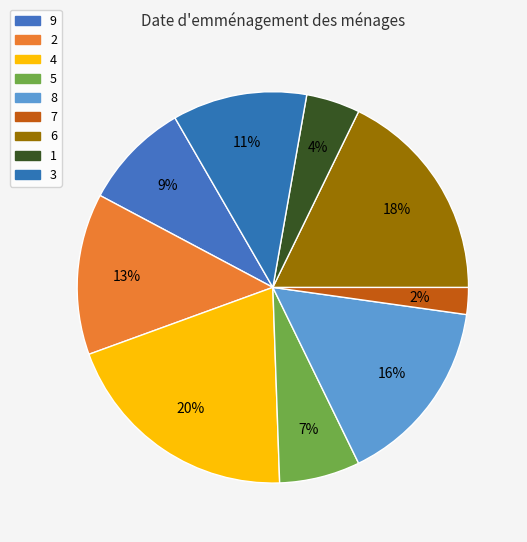

How many slices are in this pie chart?

9